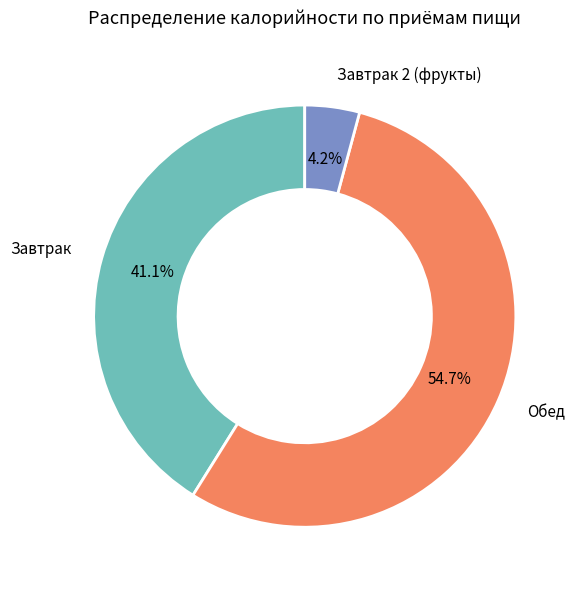

Does any single category account for the majority?

Yes